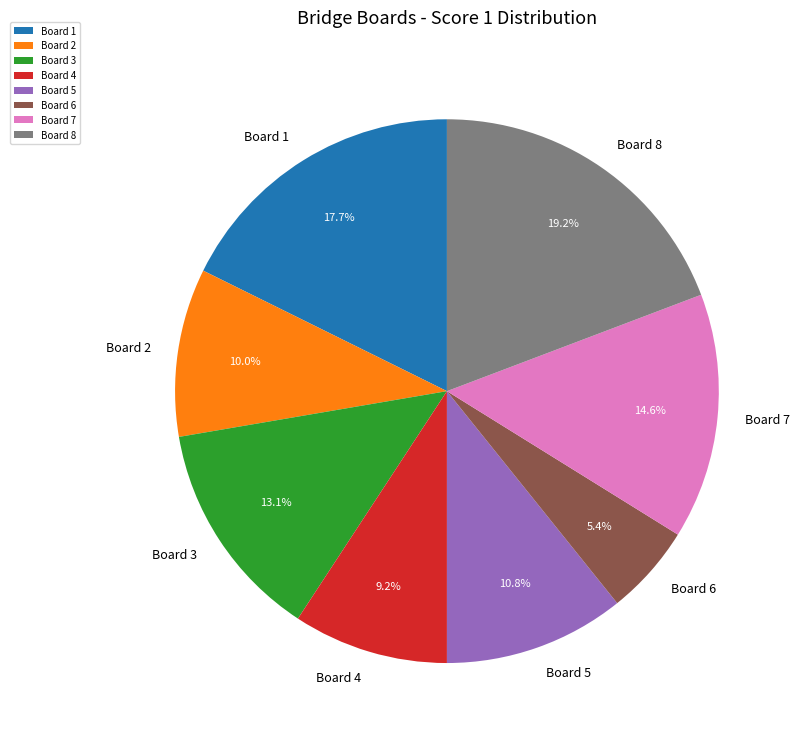

What is the total percentage of Board 8 and Board 6?

24.6%